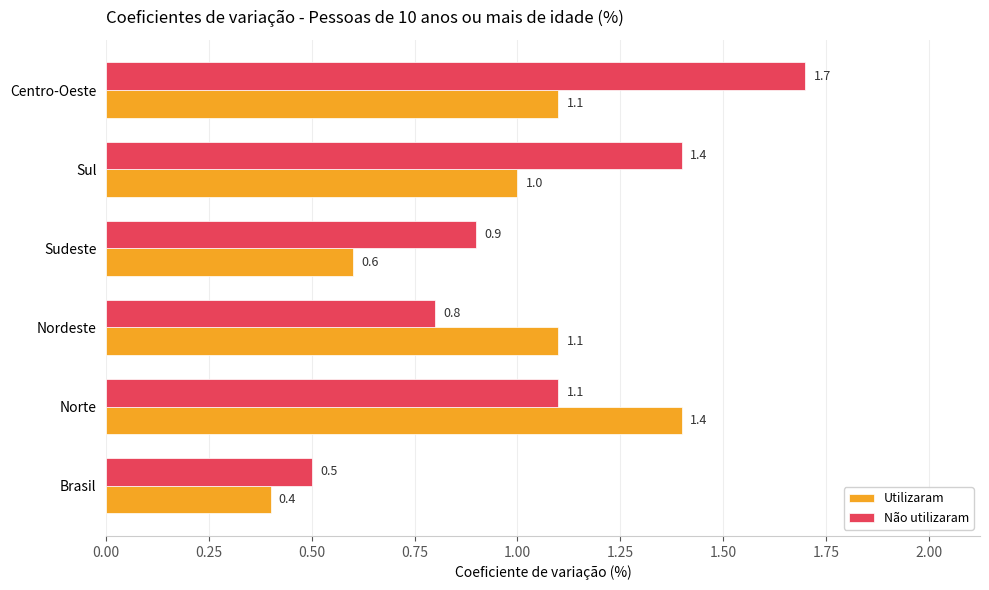

What is the average value of the Utilizaram series?

0.9